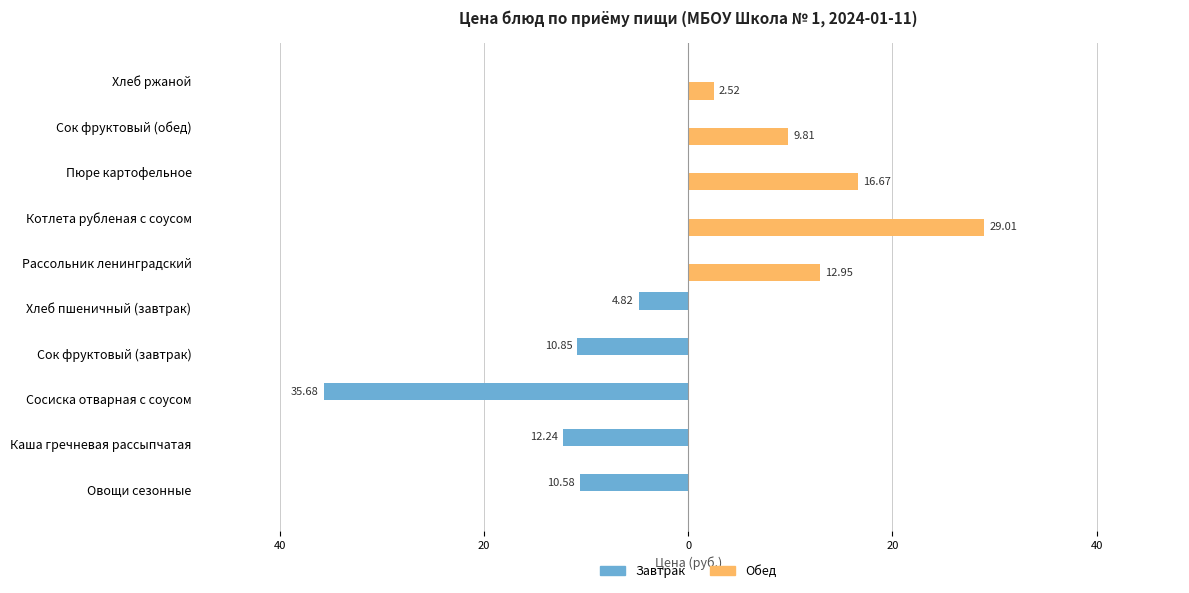

What are all the series names shown in the legend?

Завтрак, Обед